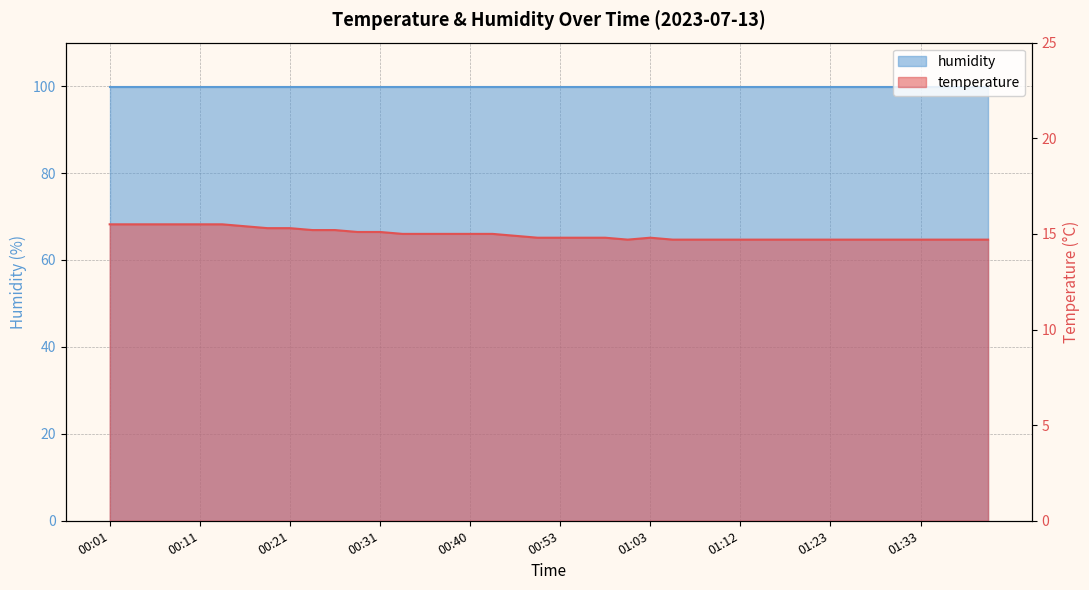

Rank the categories by value from lowest to highest.

01:00, 01:05, 01:08, 01:10, 01:12, 01:15, 01:18, 01:21, 01:23, 01:26, 01:28, 01:30, 01:33, 01:35, 01:38, 01:40, 00:50, 00:53, 00:55, 00:58, 01:03, 00:48, 00:33, 00:36, 00:38, 00:40, 00:43, 00:28, 00:31, 00:23, 00:26, 00:19, 00:21, 00:16, 00:01, 00:03, 00:06, 00:09, 00:11, 00:14